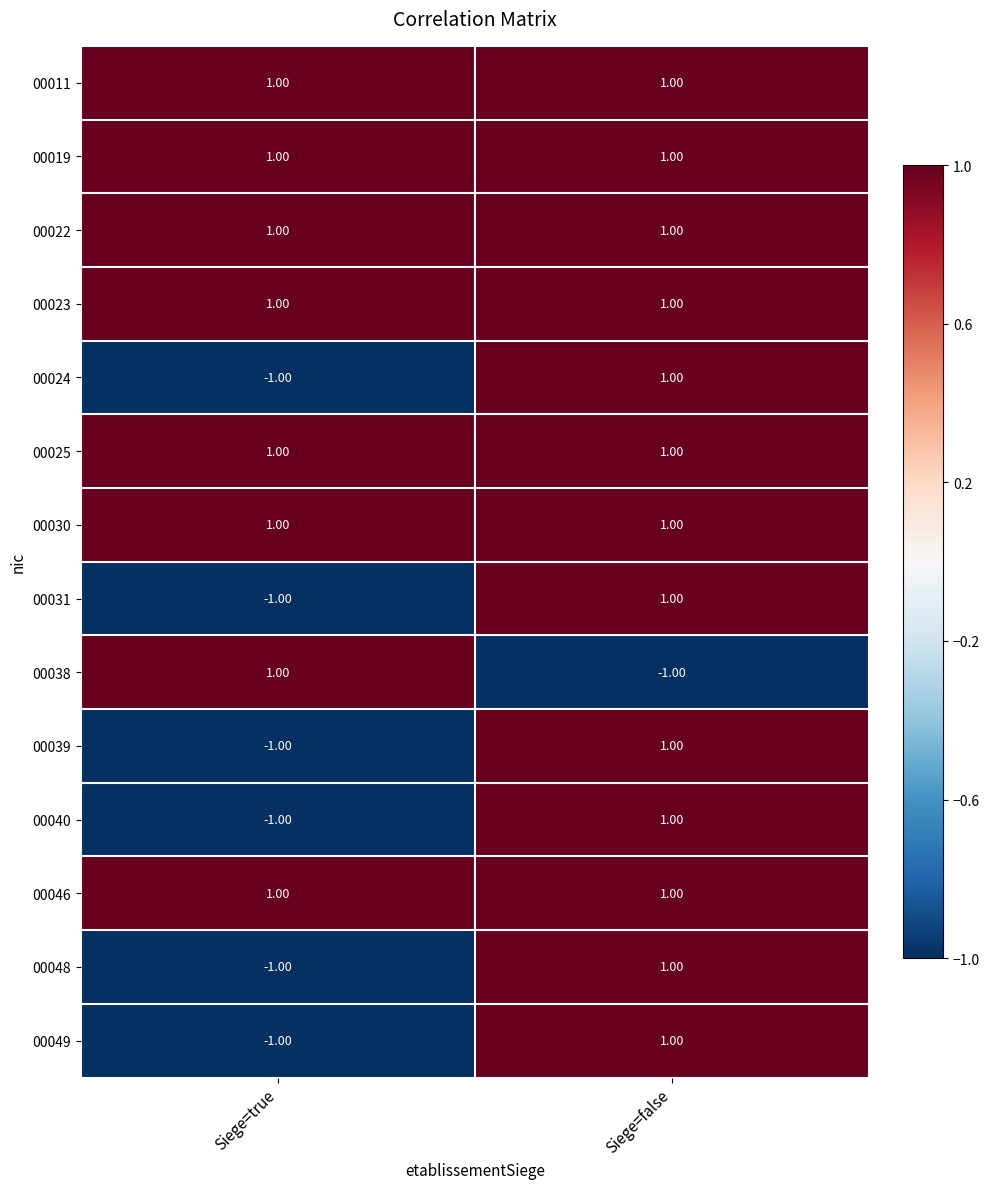

At which category is the sum across all series the highest?

Siege=false